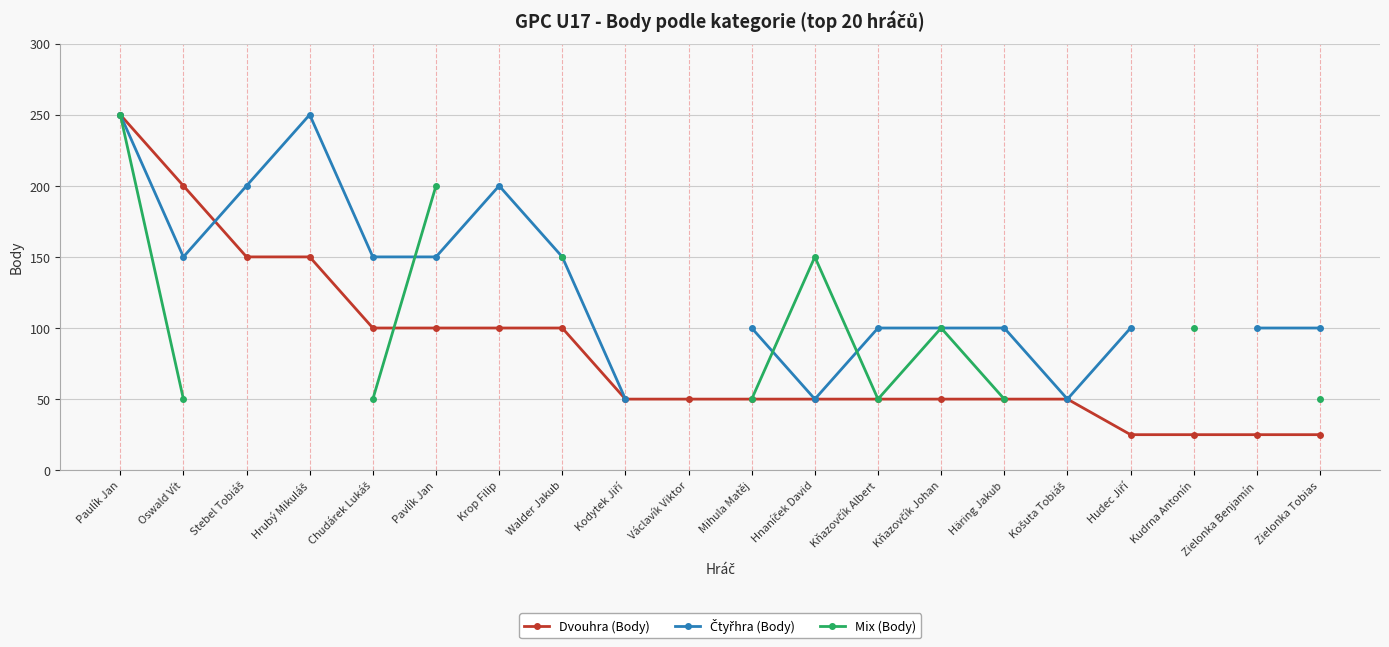

Where do Čtyřhra (Body) and Dvouhra (Body) first cross each other?

Oswald Vít and Stebel Tobiáš